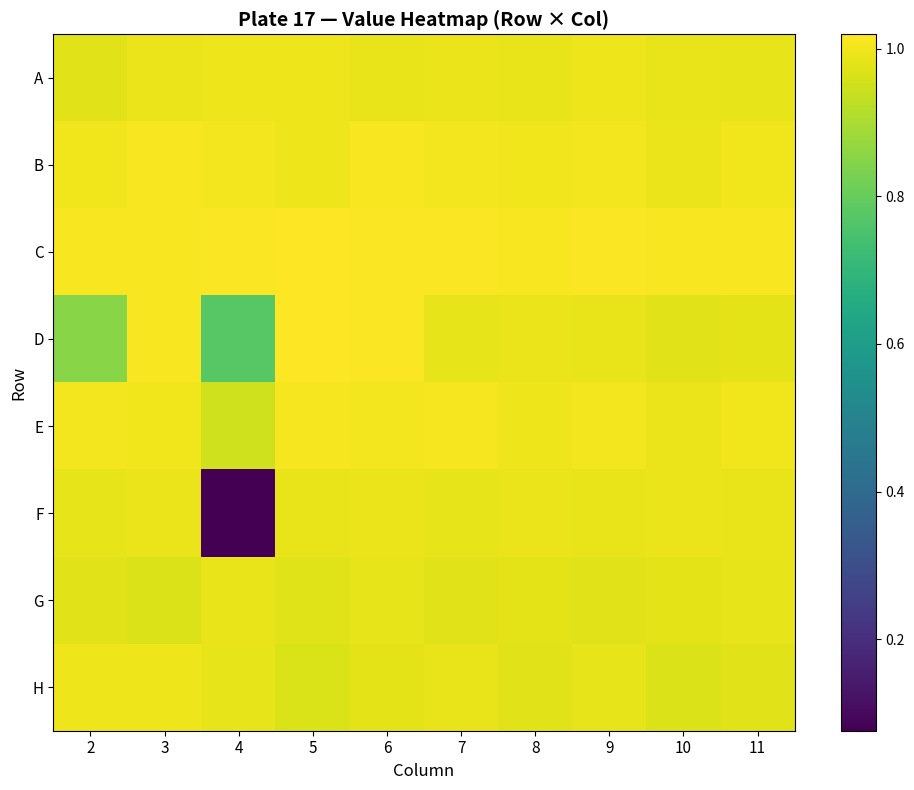

Rank the series at 4 from highest to lowest value.

C, B, A, G, H, E, D, F